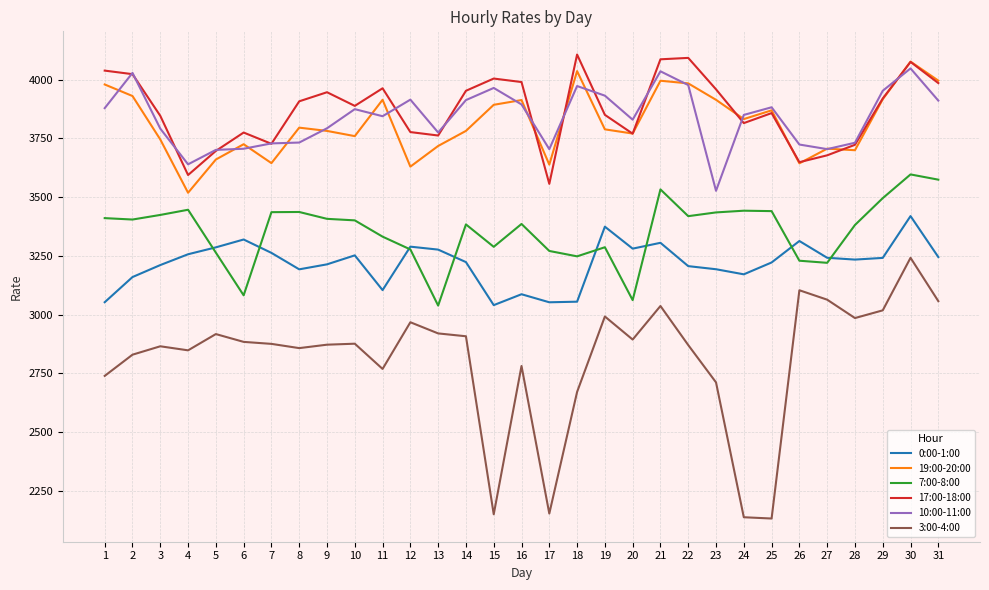

Is the value of 10:00-11:00 at 19 greater than the value of 0:00-1:00 at 4?

Yes